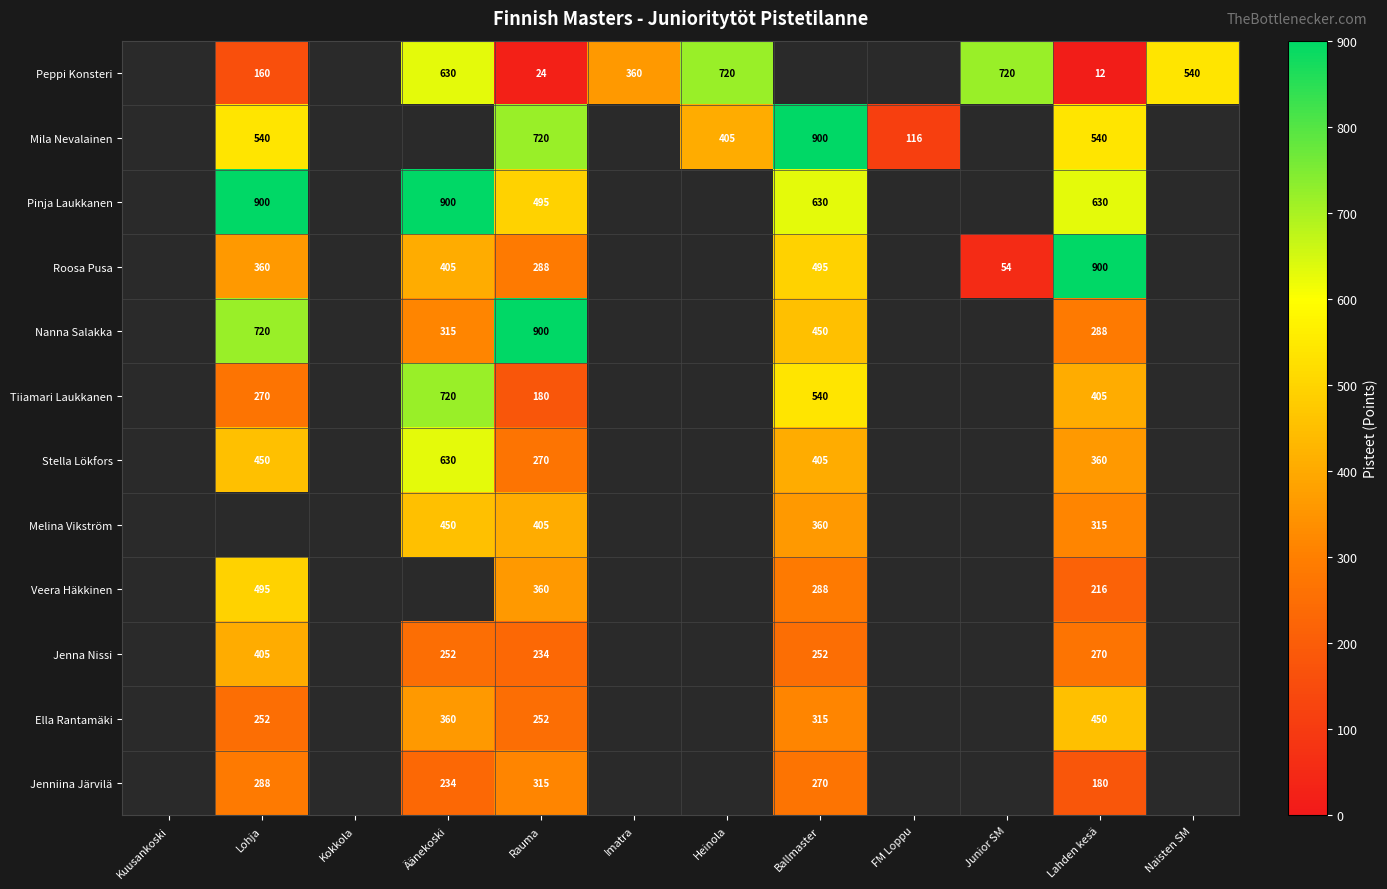

Is it true that Ella Rantamäki equals 315 at Ballmaster?

True